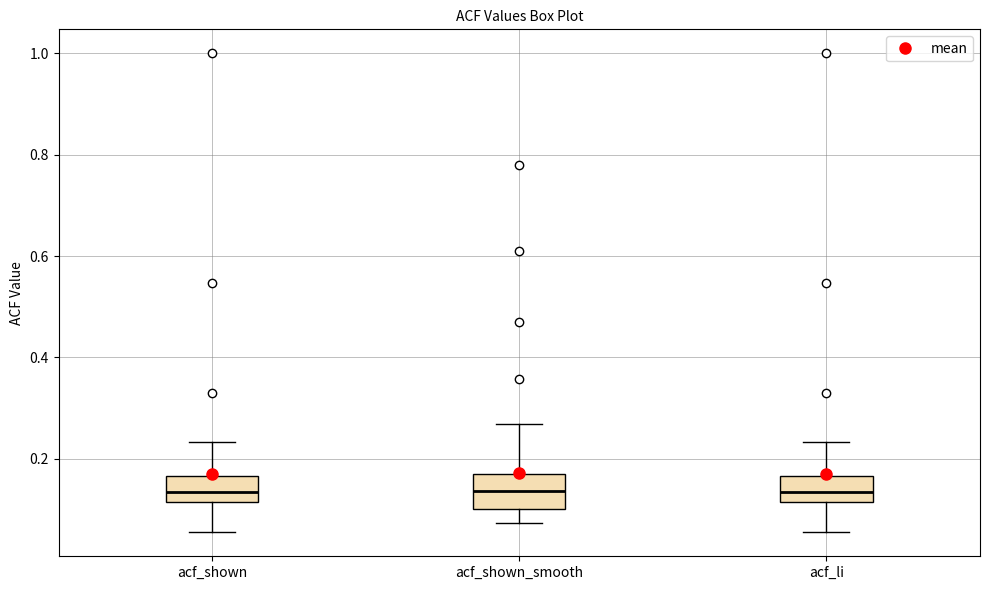

Reading left to right, transcribe this box plot: for each box, give where its median line is, the range the box spans, and where its two whiskers end, as read against the y-axis. The values are not printed on the chart, so give them approximately, as read against the axis.

acf_shown: median 0.14, box 0.12 to 0.16, whiskers 0.06 to 0.24
acf_shown_smooth: median 0.14, box 0.10 to 0.16, whiskers 0.08 to 0.26
acf_li: median 0.14, box 0.12 to 0.16, whiskers 0.06 to 0.24